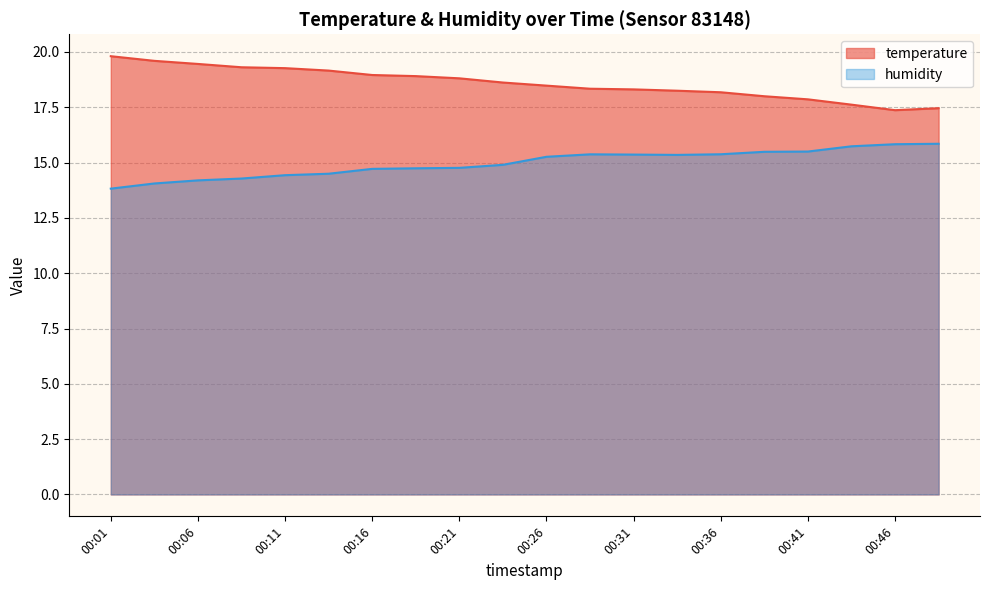

True or false: temperature and humidity intersect in this chart.

False